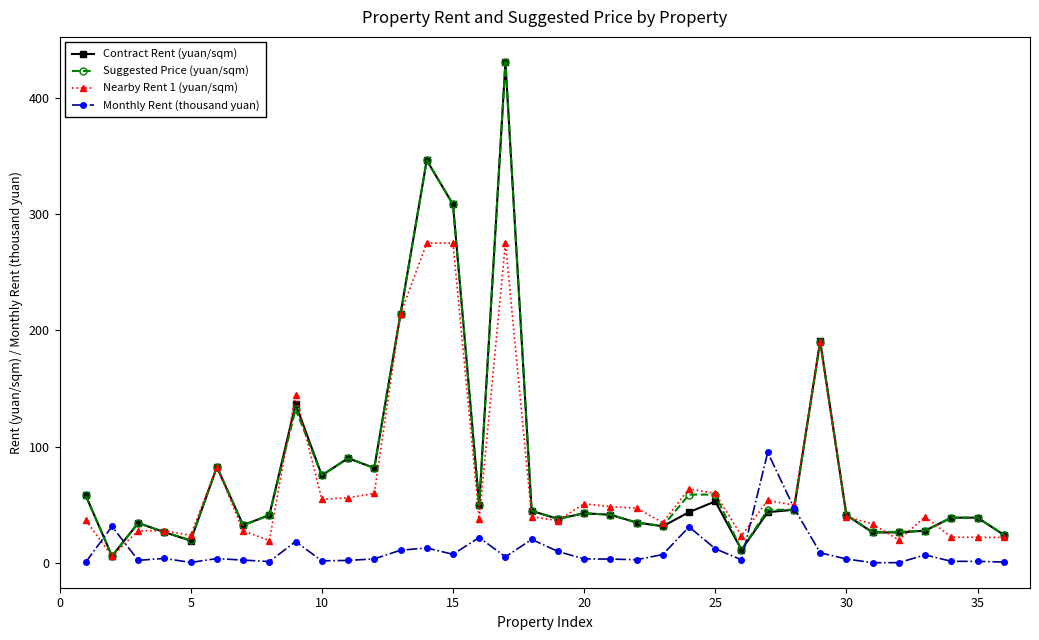

What is the highest value of the Contract Rent (yuan/sqm) series?

430.6